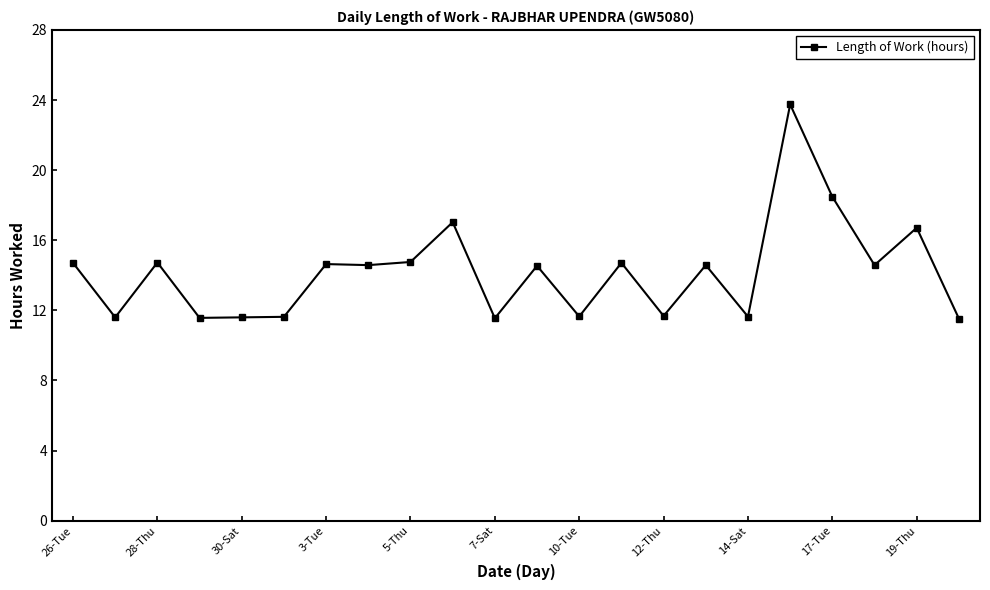

True or false: the data has more than 1 interior local peaks.

True